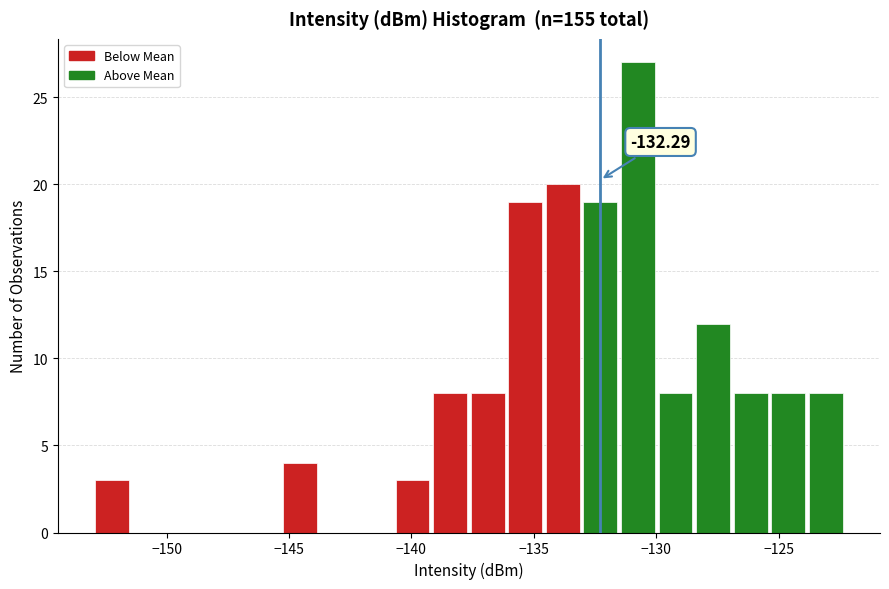

Around what value on the x-axis is the tallest bar? Give the approximate position of its centre, as read against the axis.

-130.5